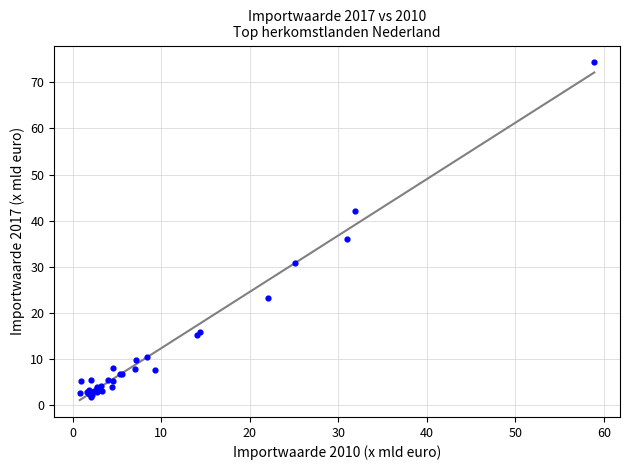

What Y value in the scatter plot is closest to 38?

36.1